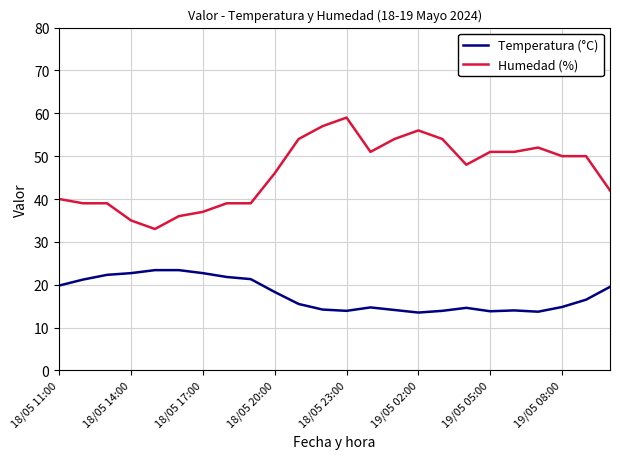

What is the minimum value for Temperatura (°C)?

13.5